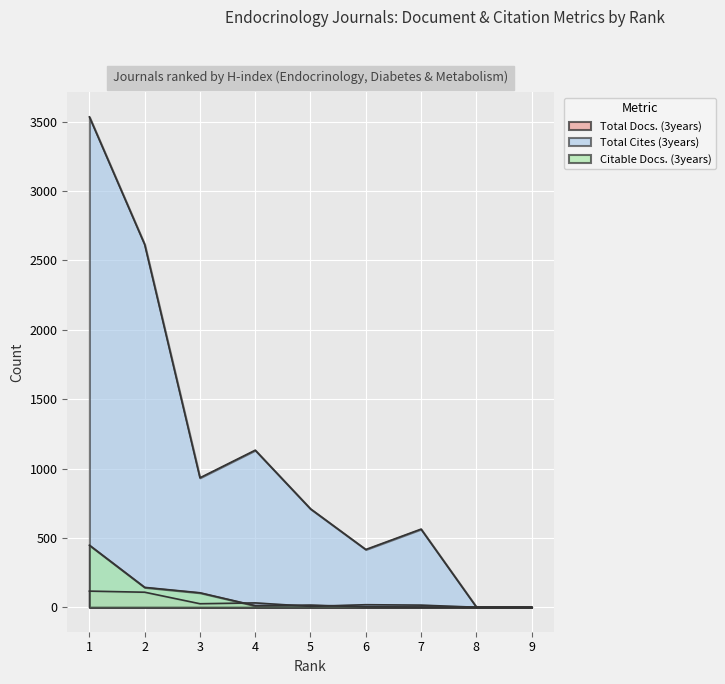

At which category is the sum across all series the highest?

1